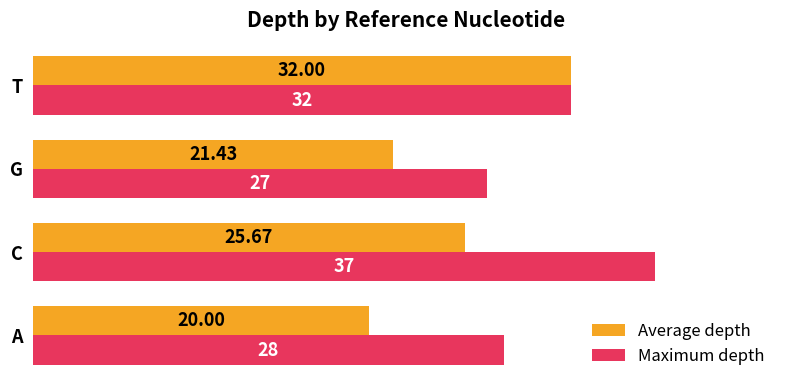

What is the difference between the maximum and minimum values in the Maximum depth series?

10.0